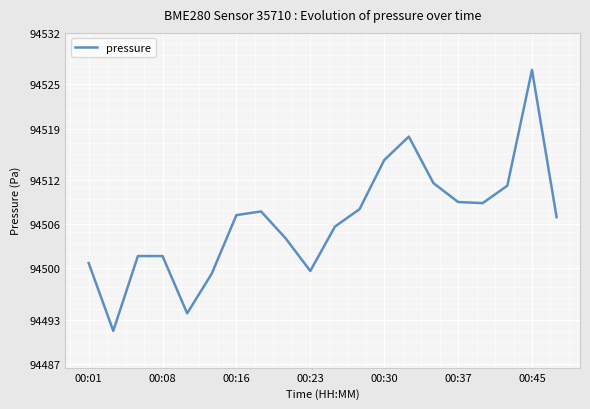

Does the chart display data point markers on the line(s)?

No